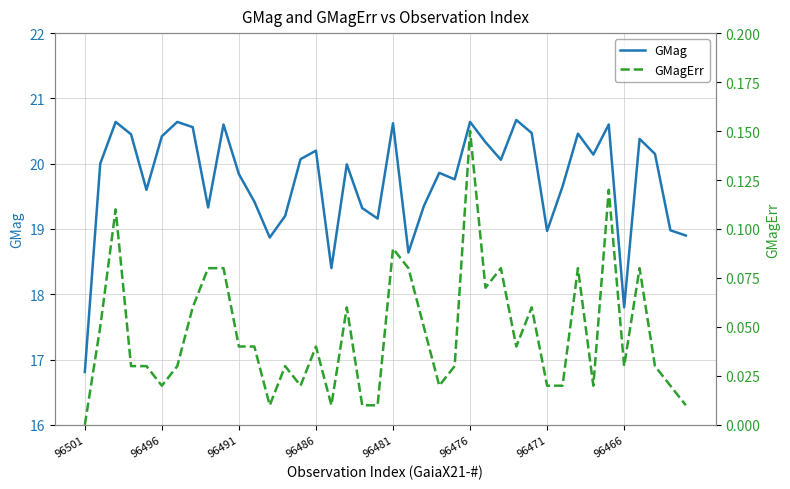

What is the value of the GMag point at the 37th from the left?

20.4